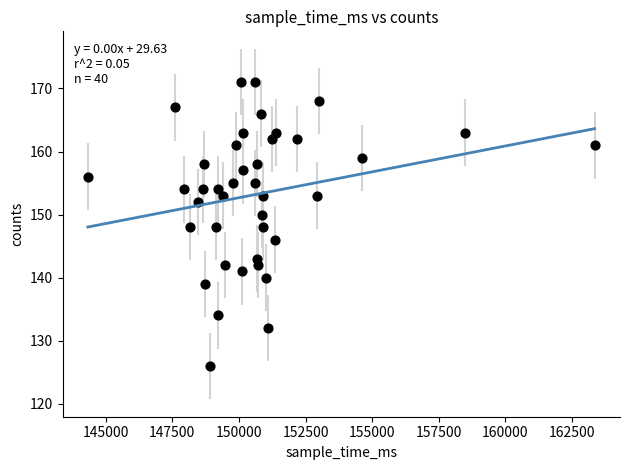

What is the range of X values (max minus min)?

19018